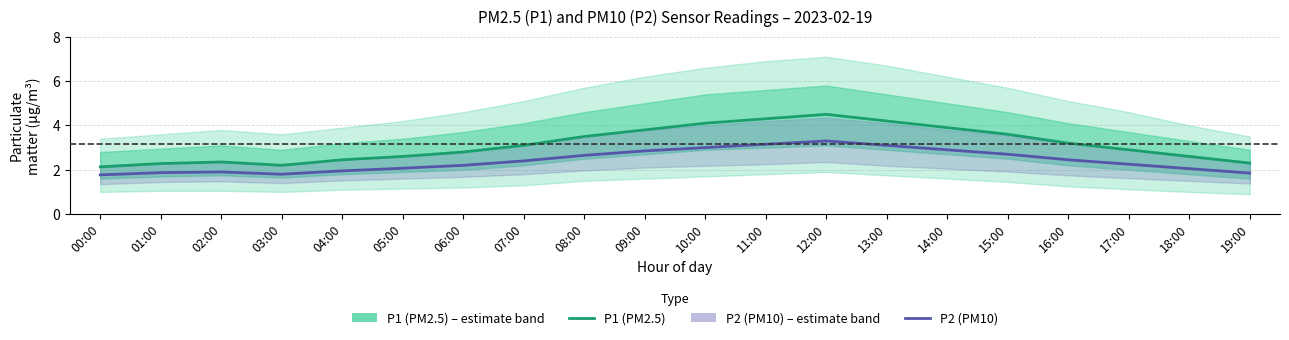

Which series has the largest total across all categories?

P1 (PM2.5)